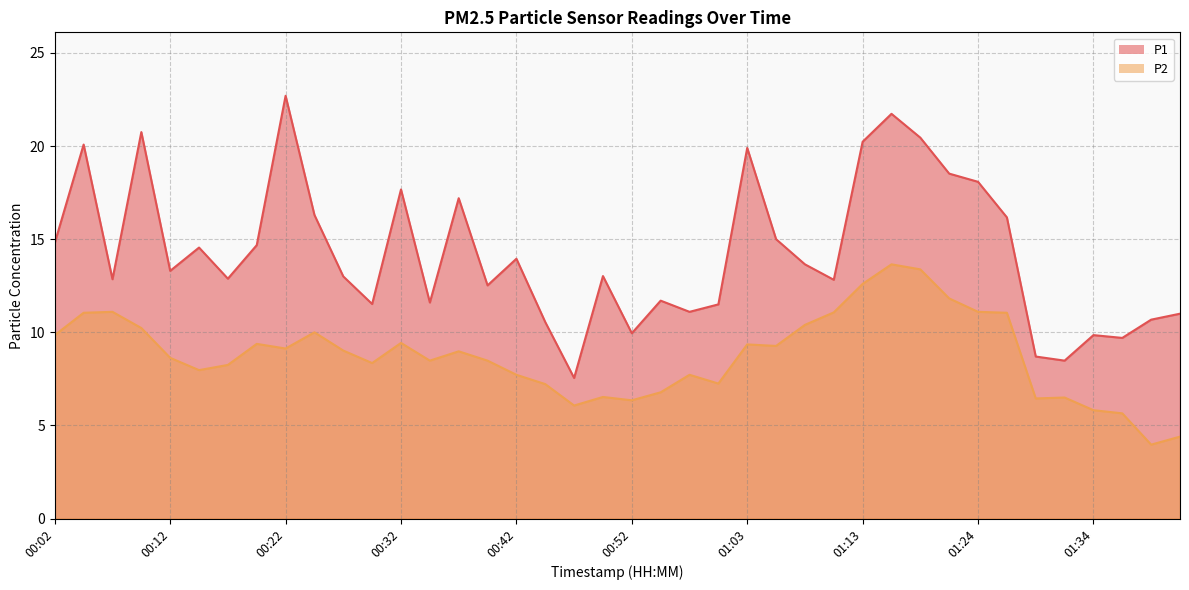

What is the lowest value of the P2 series?

4.0